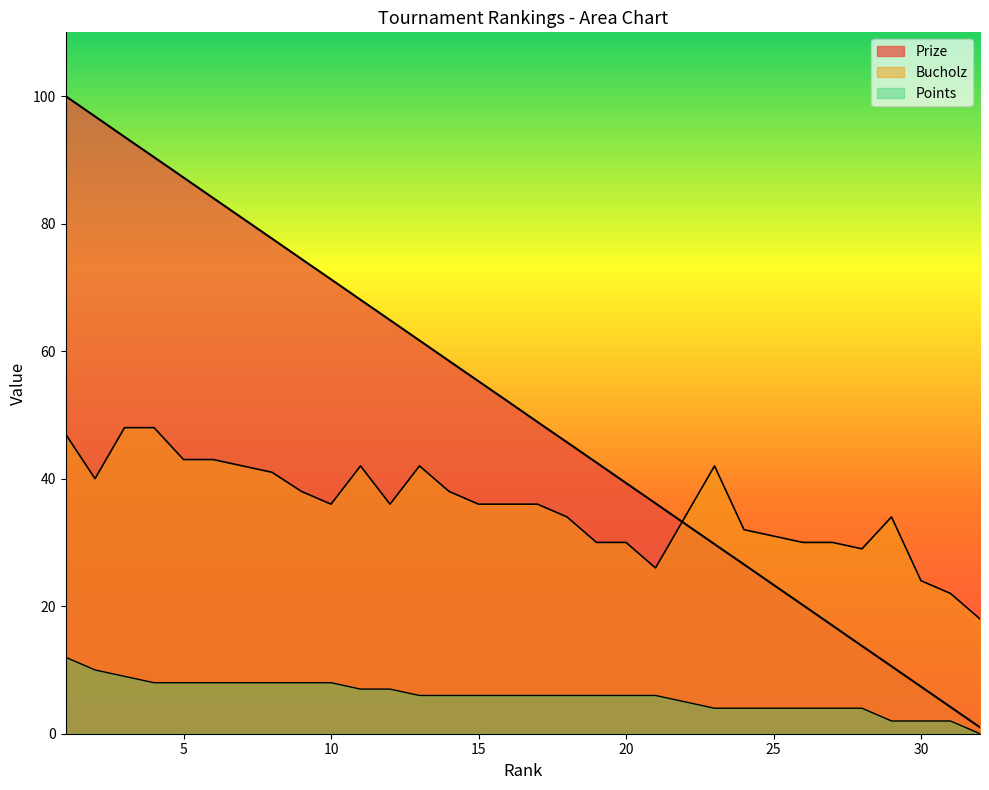

True or false: Points and Bucholz intersect in this chart.

False